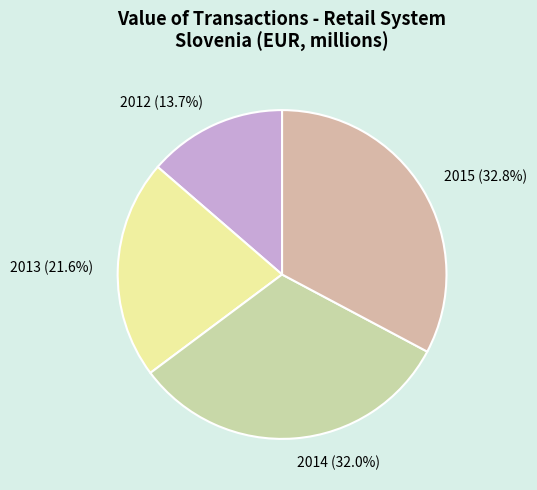

Which slice is the largest?

2015